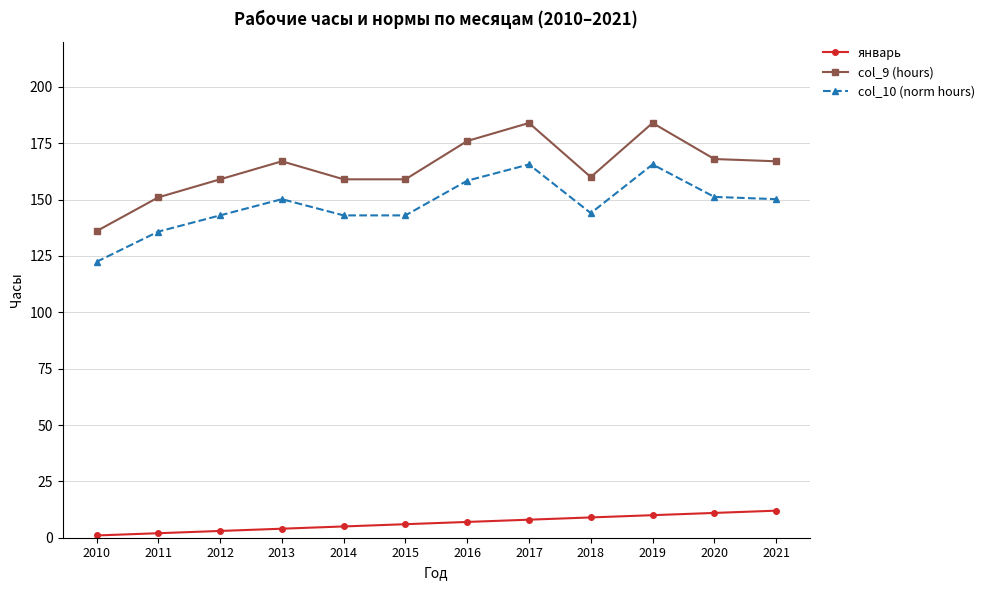

True or false: январь has a value of 2.0 at 2011.

True